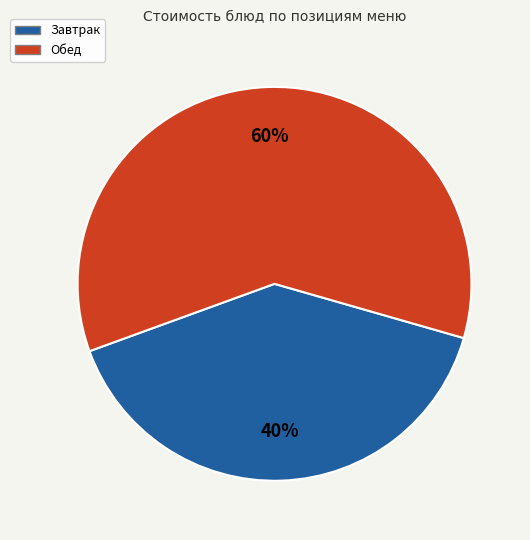

To the nearest percent, what is the difference between the largest and smallest slice percentages?

20%